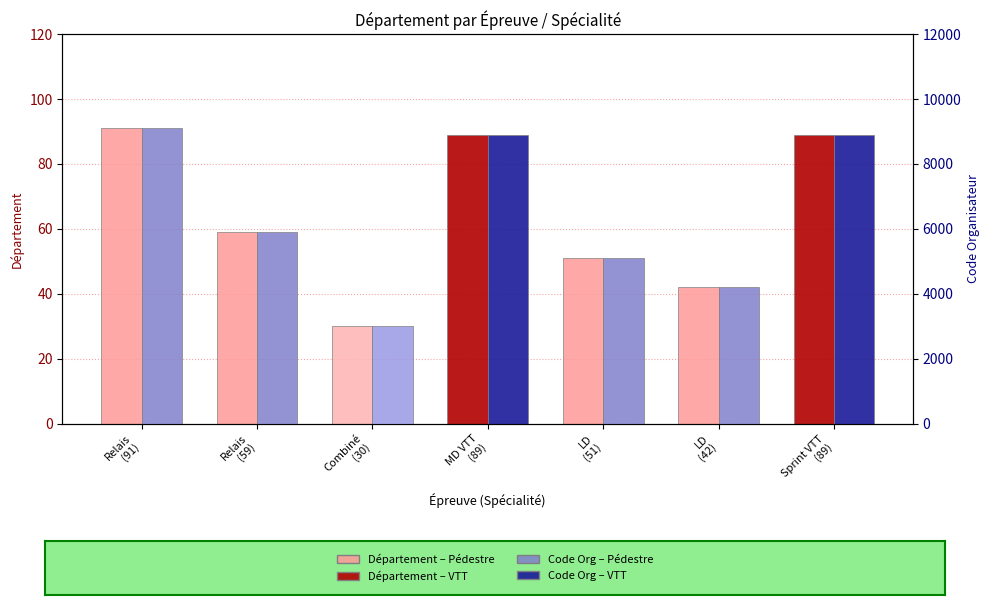

What is the maximum value for Code Organisateur?

9105